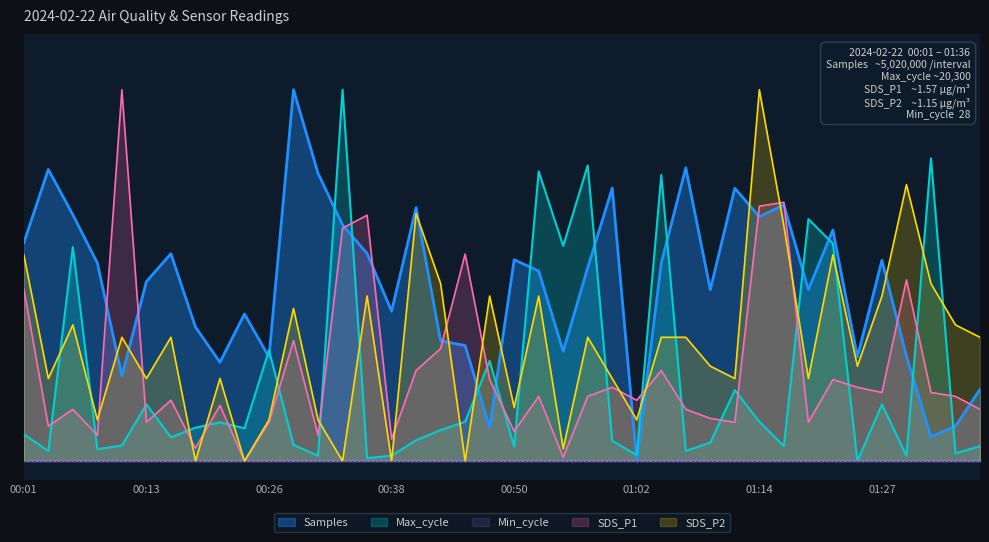

What is the sum of the Max_cycle values at 01:24 and 00:47?

0.3